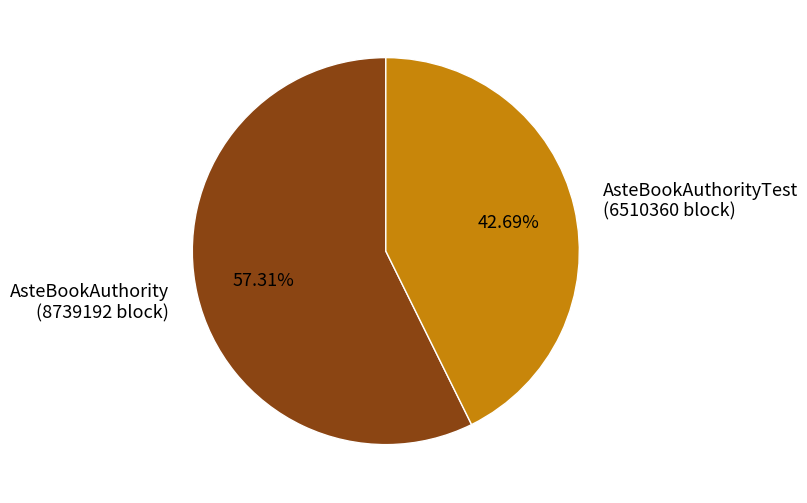

Do AsteBookAuthority and AsteBookAuthorityTest together represent more than half of the pie?

Yes